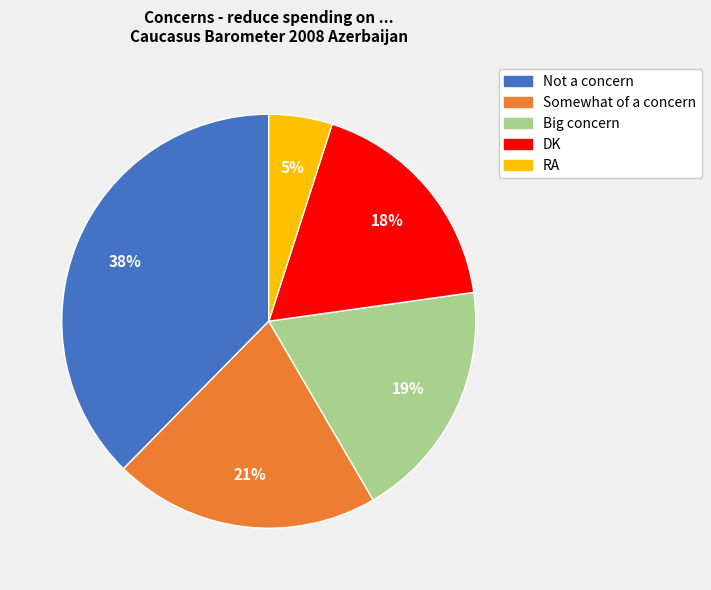

What is the ratio of the value at Big concern to the value at Somewhat of a concern?

0.9